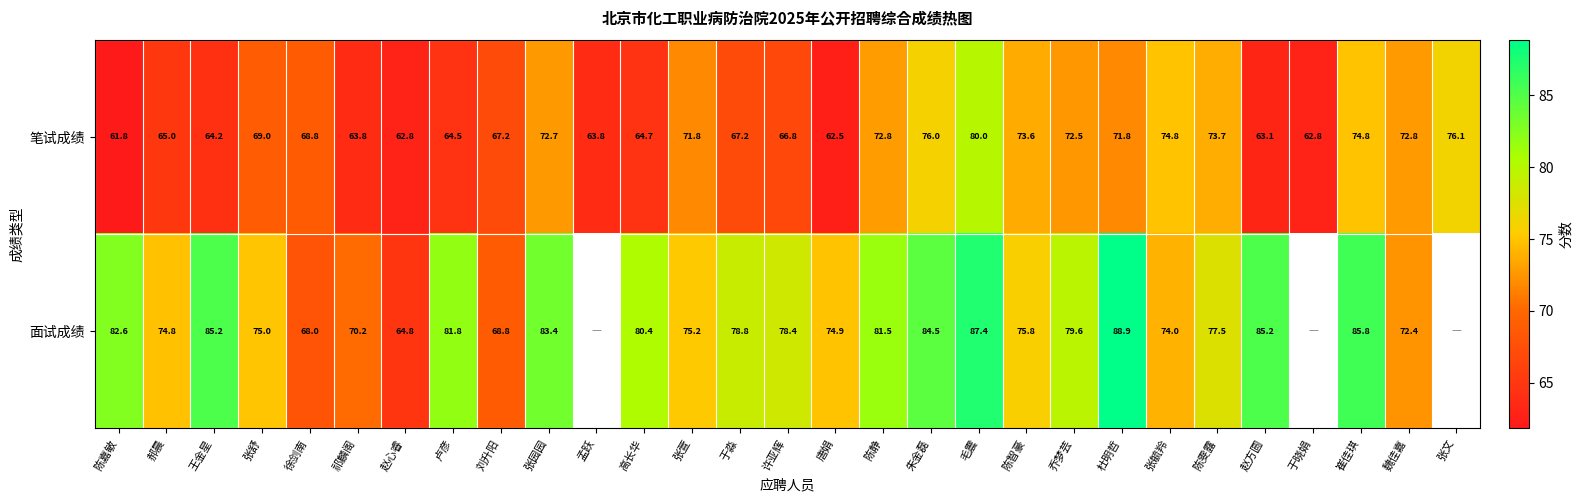

At 张舒, list the series in order from smallest to largest.

笔试成绩, 面试成绩